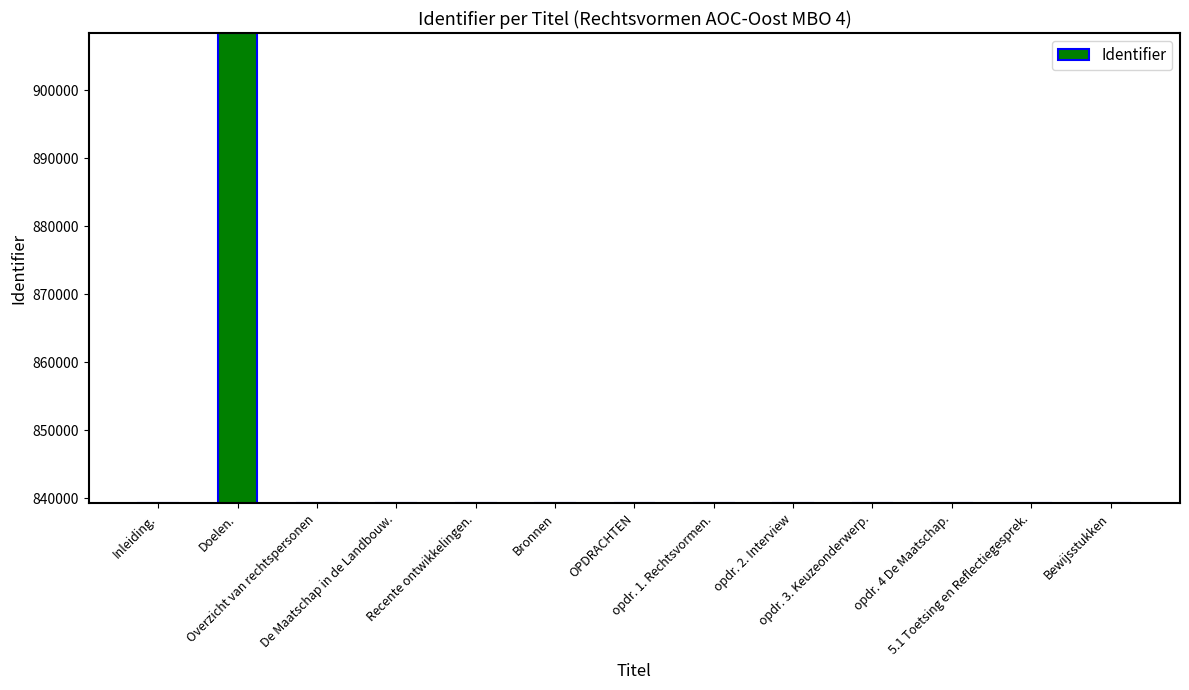

What is the difference between the maximum and minimum values?

69119